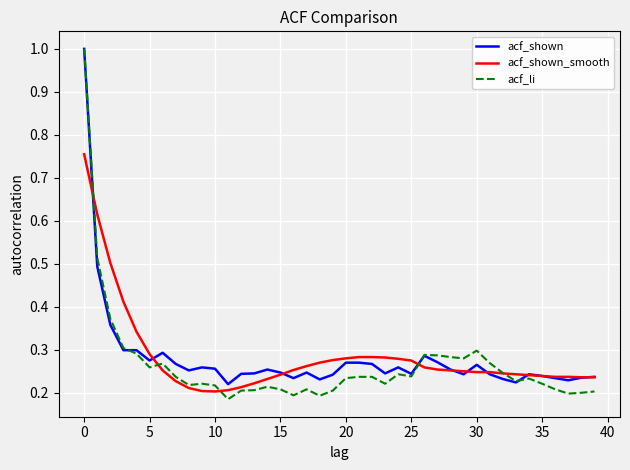

Which series has the widest spread of values?

acf_li